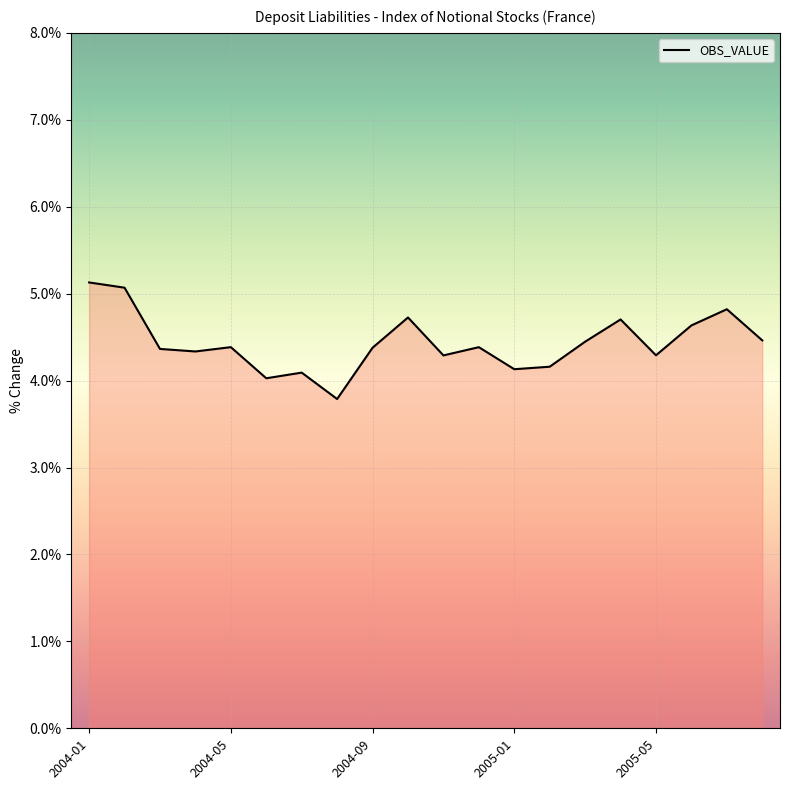

What is the maximum value shown in the chart?

5.1